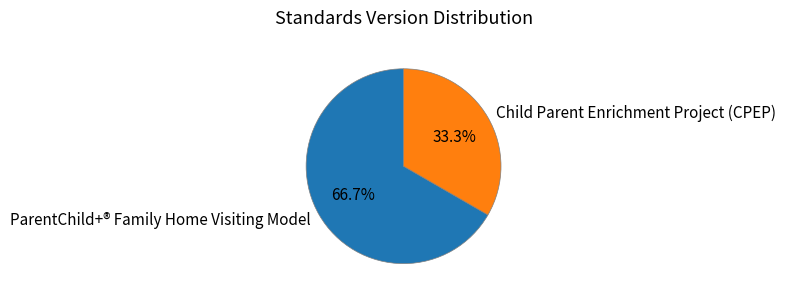

Is it true that Child Parent Enrichment Project (CPEP) is 33% of the pie?

True